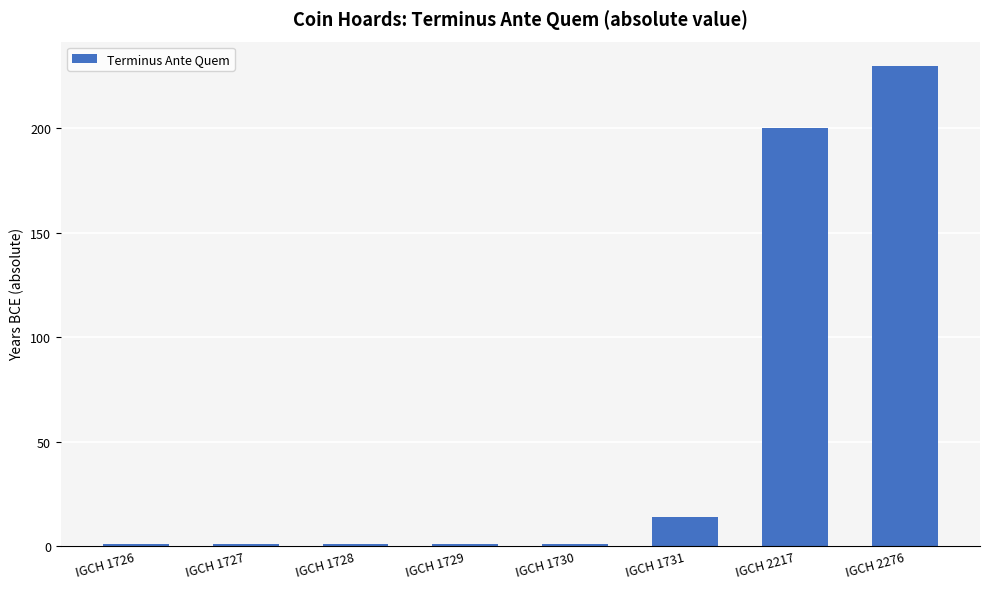

What is the ratio of the value at IGCH 1730 to the value at IGCH 1727?

1.0